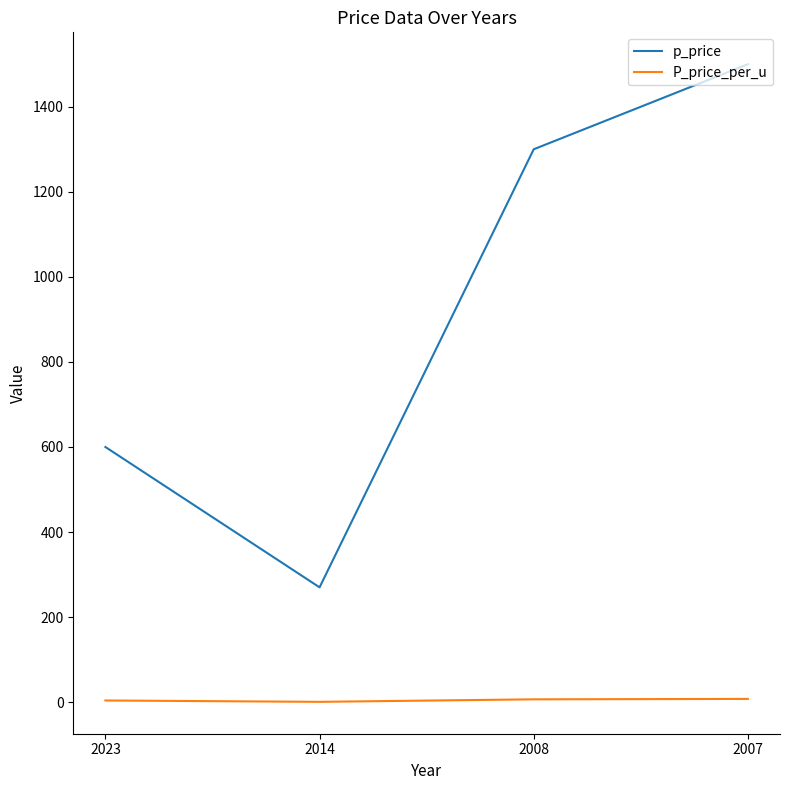

Rank the series at 2014 from lowest to highest value.

P_price_per_u, p_price